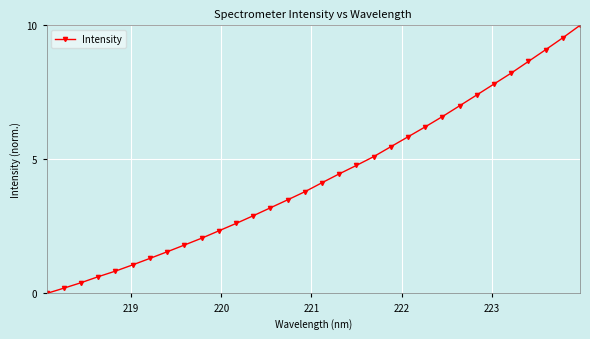

What is the value of the 5th point from the left?

0.8